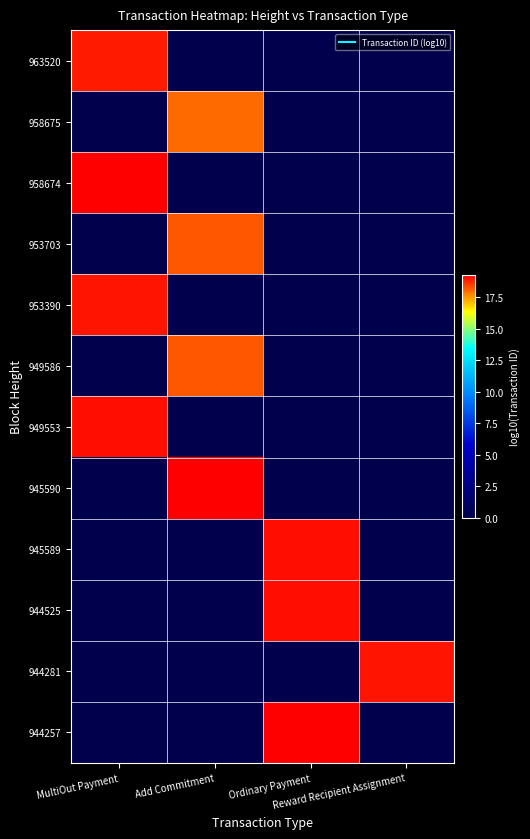

At which category is the sum across all series the highest?

MultiOut Payment